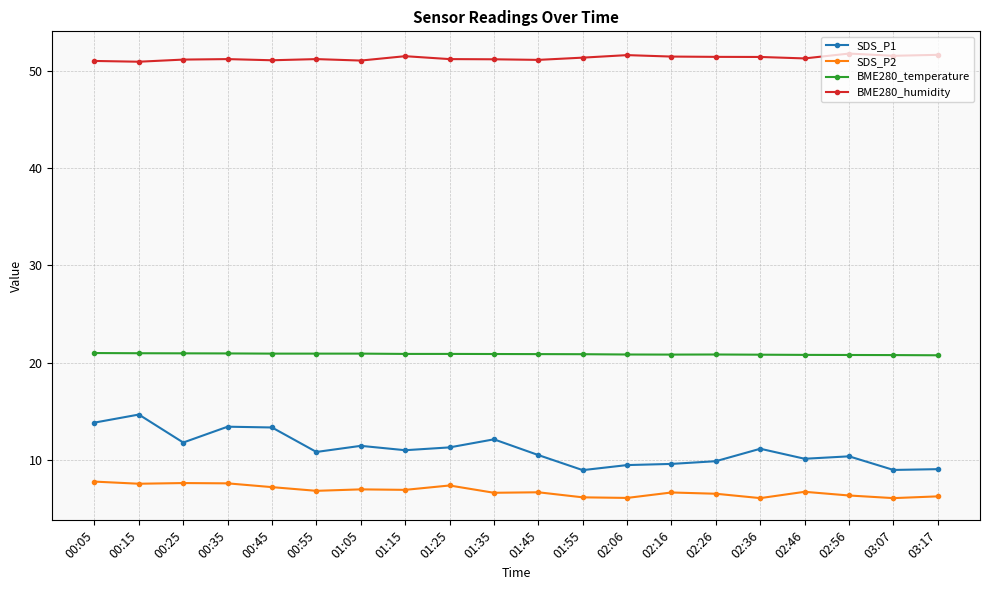

How many data points does each series have?

20